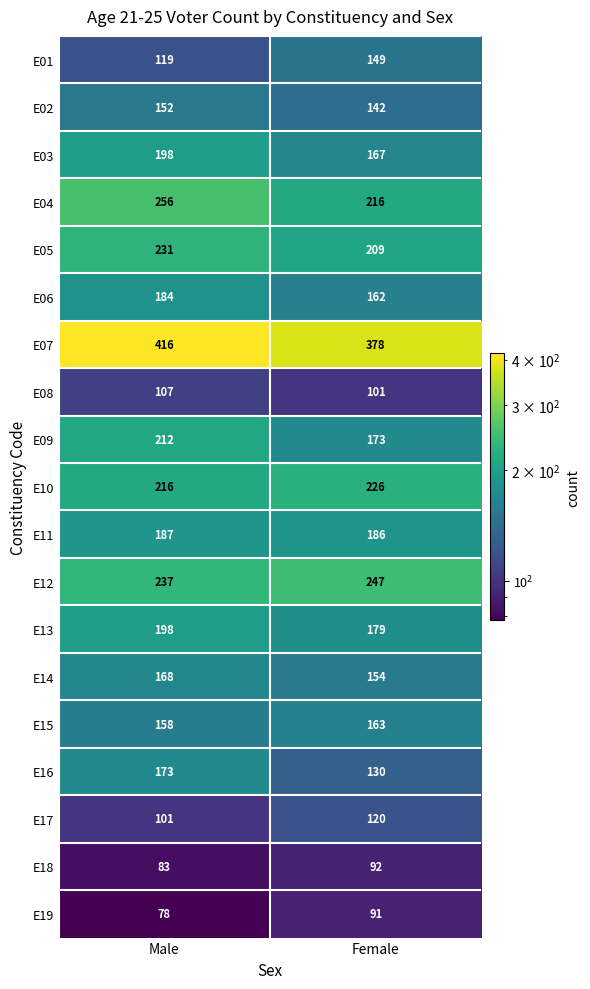

What is the sum of all E05 values?

440